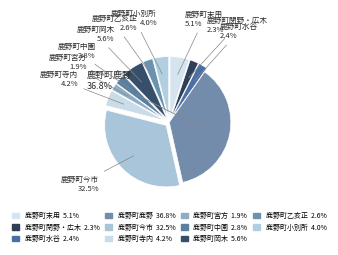

Approximately how many times larger is the value at 鹿野町鹿野 compared to 鹿野町末用?

7.3